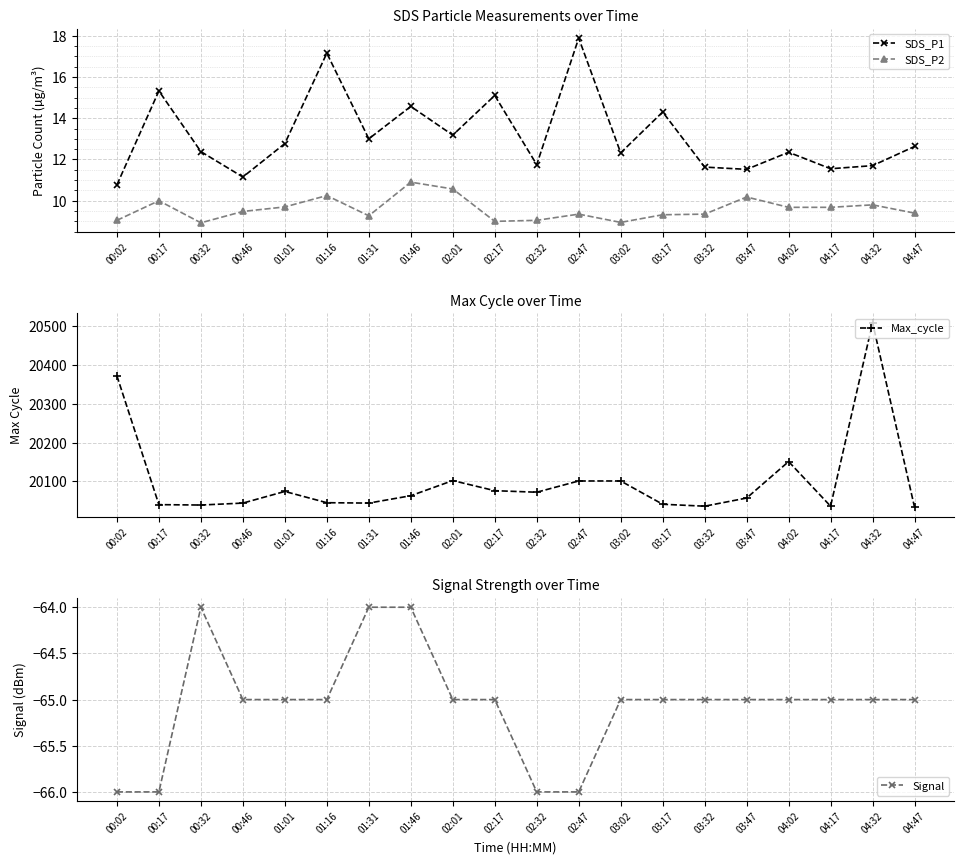

Is this an area chart (filled region under the line)?

No